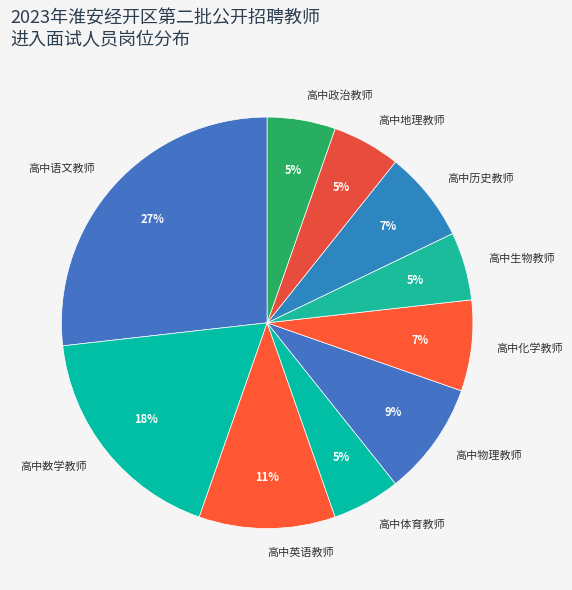

Which has a higher value, 高中英语教师 or 高中物理教师?

高中英语教师